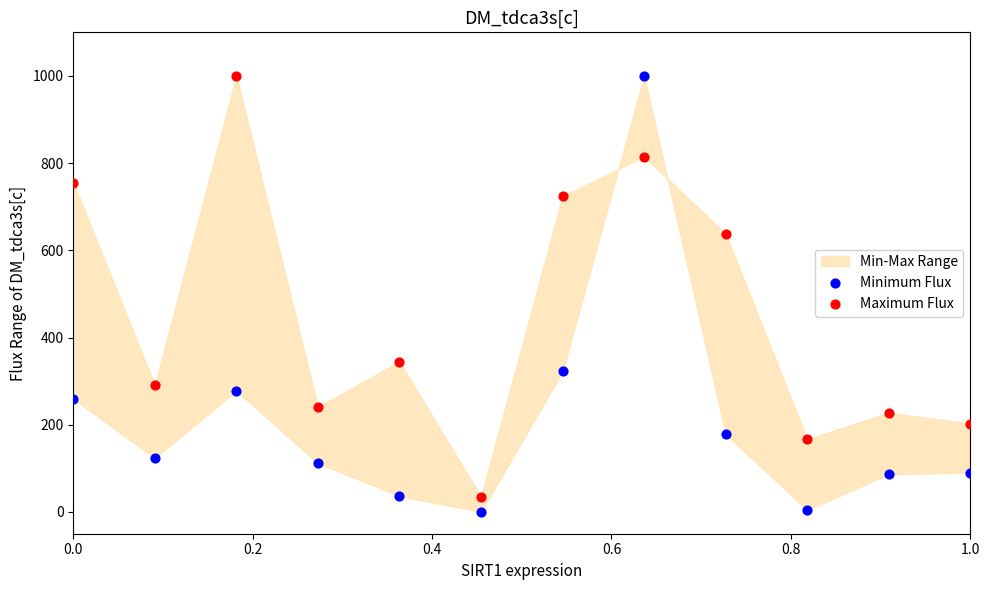

What is the X range (max minus min) for the scatter plot?

1.0